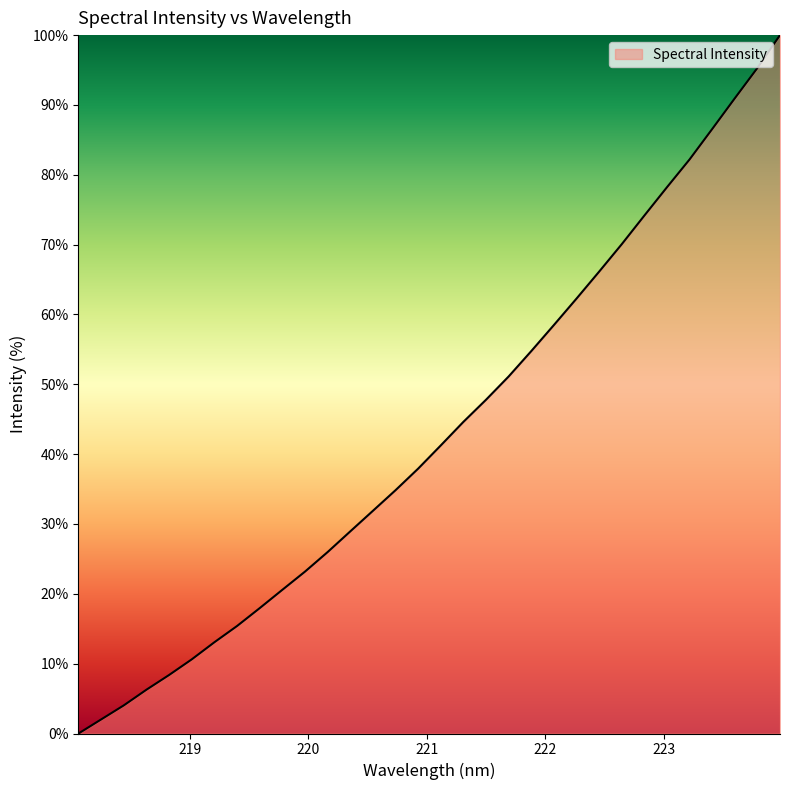

What is the difference between the maximum and minimum values?

100.0